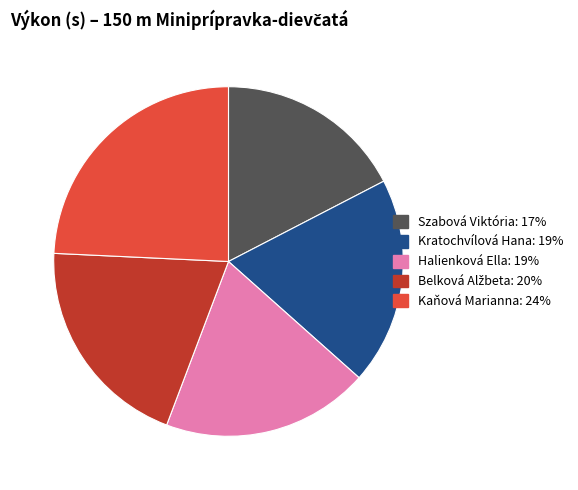

Does any single category account for the majority?

No